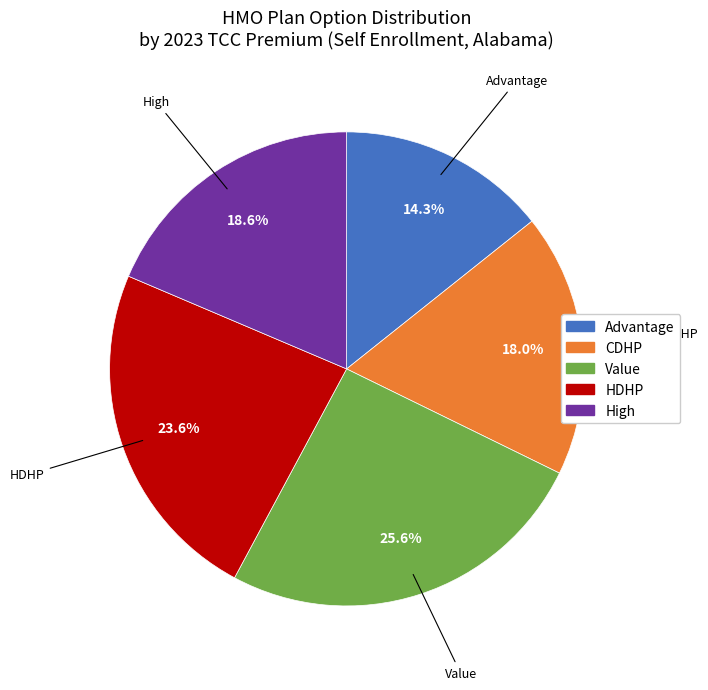

Does HDHP account for over 50% of the chart?

No